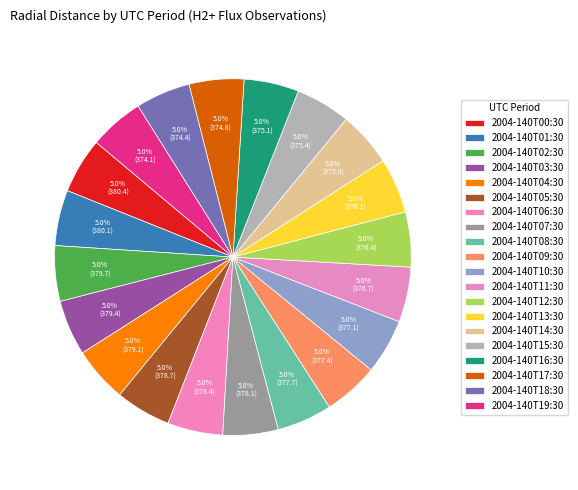

Count the number of slices in the pie.

20